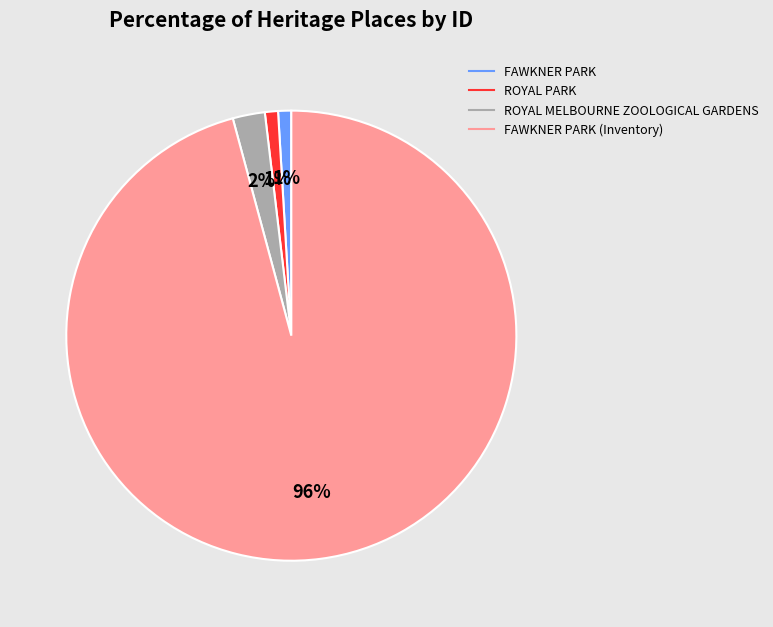

To the nearest percent, what is the average slice percentage?

25%